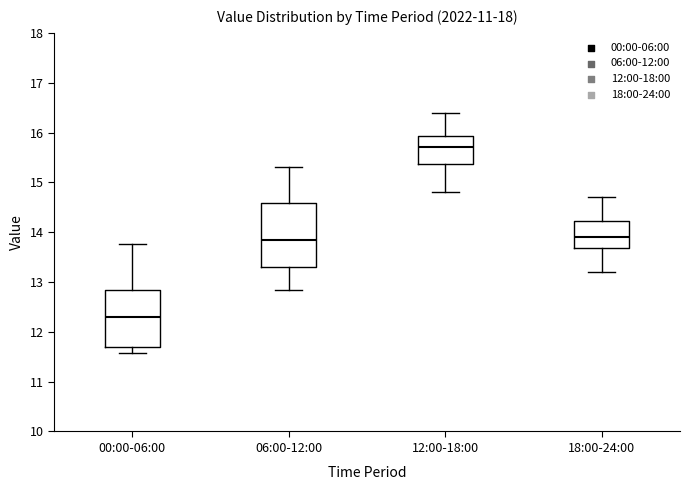

Which box has the highest median line?

12:00-18:00